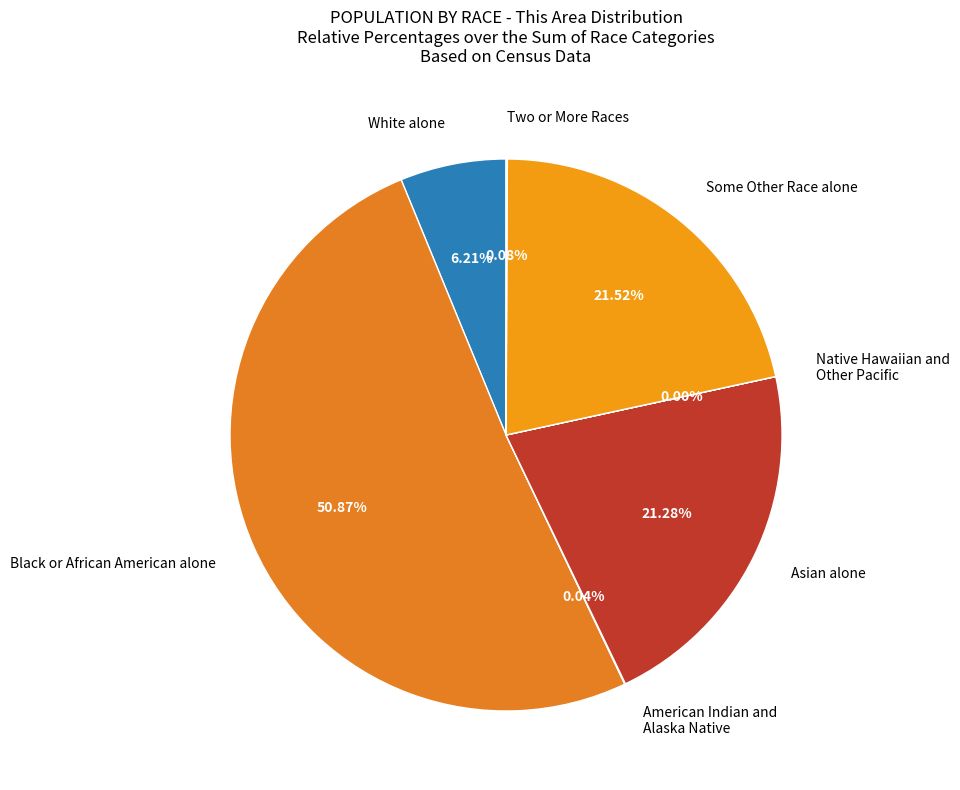

What is the largest slice in the pie chart?

Black or African American alone